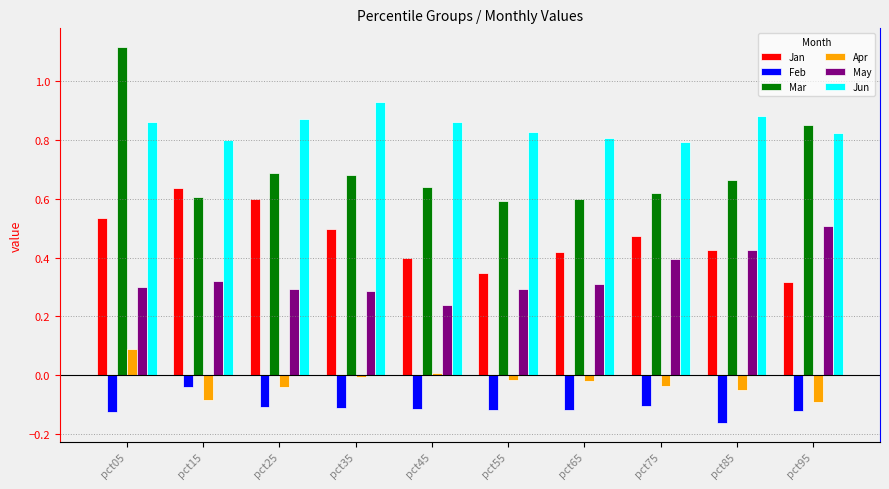

Count the number of data series in this chart.

6